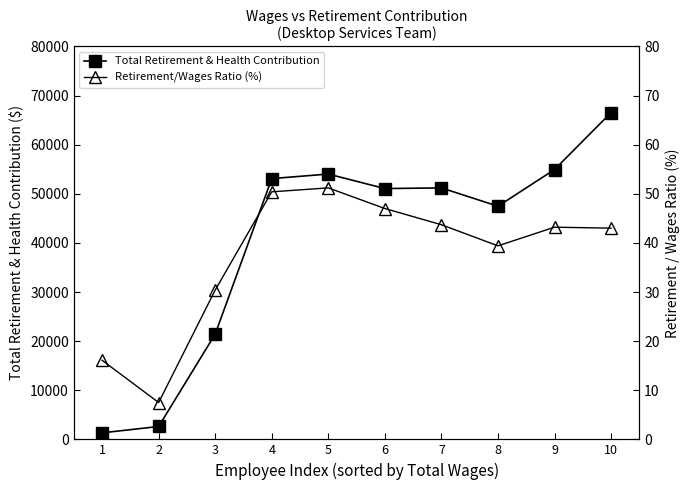

How many values in the Retirement/Wages Ratio (%) series are below 43?

4